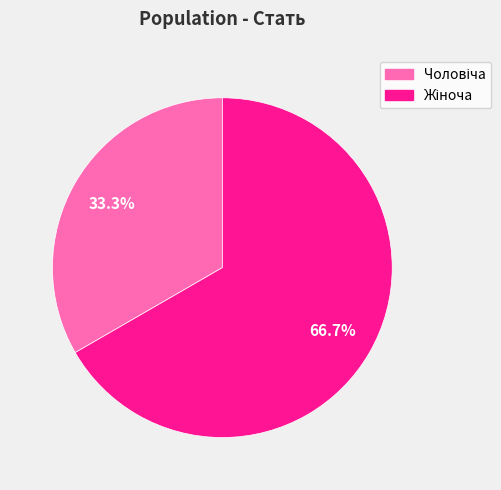

Is there any slice that represents more than half of the pie?

Yes